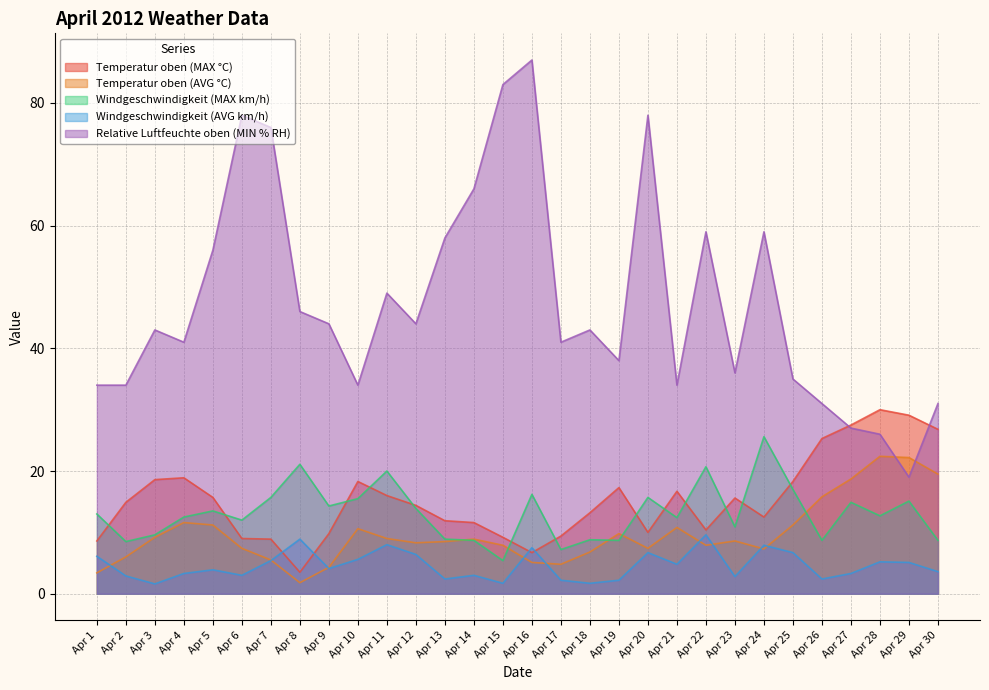

True or false: Windgeschwindigkeit (MAX km/h) and Windgeschwindigkeit (AVG km/h) cross at least once.

False